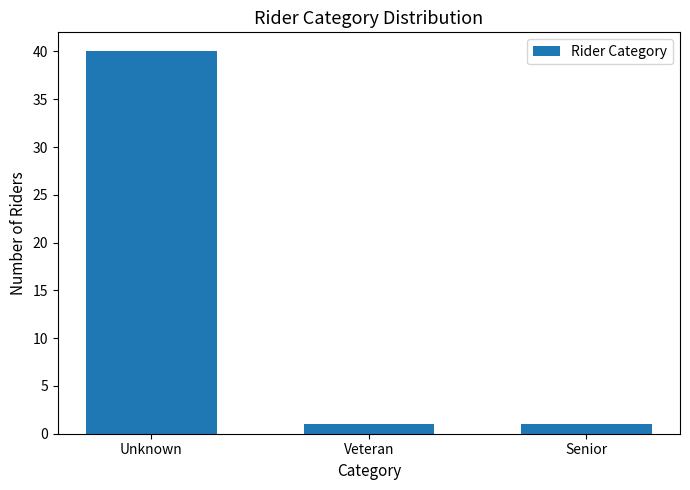

Reading left to right, extract all data points from this chart.

40	1	1